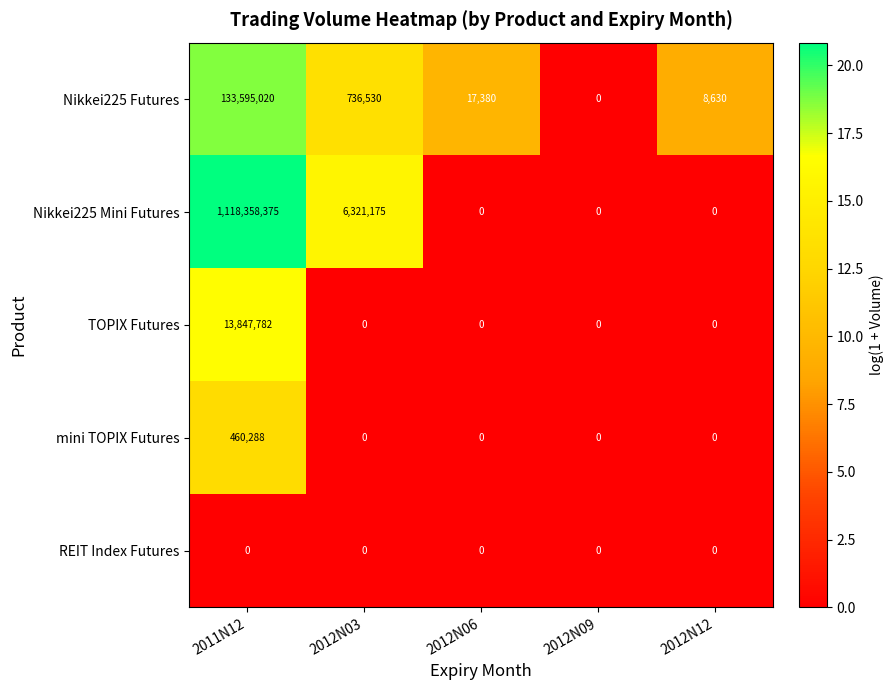

Reading left to right, list all the values displayed in this chart.

Nikkei225 Futures: 133595020	736530	17380	0	8630
Nikkei225 Mini Futures: 1118358375	6321175	0	0	0
TOPIX Futures: 13847782	0	0	0	0
mini TOPIX Futures: 460288	0	0	0	0
REIT Index Futures: 0	0	0	0	0